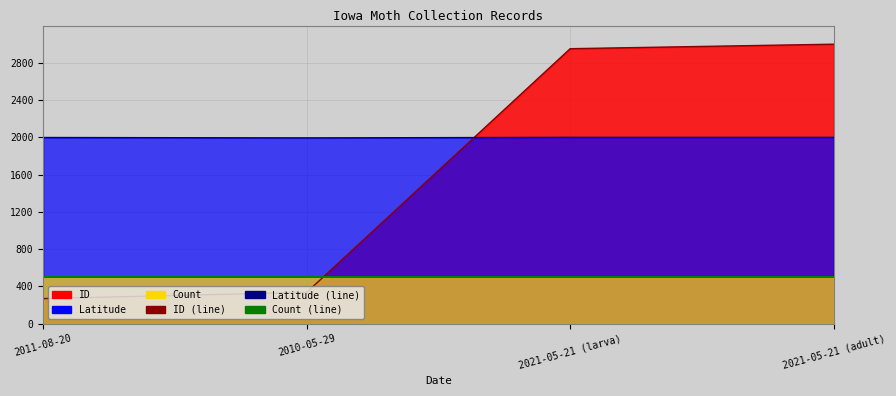

What is the sum of all ID (line) values?

6557.5